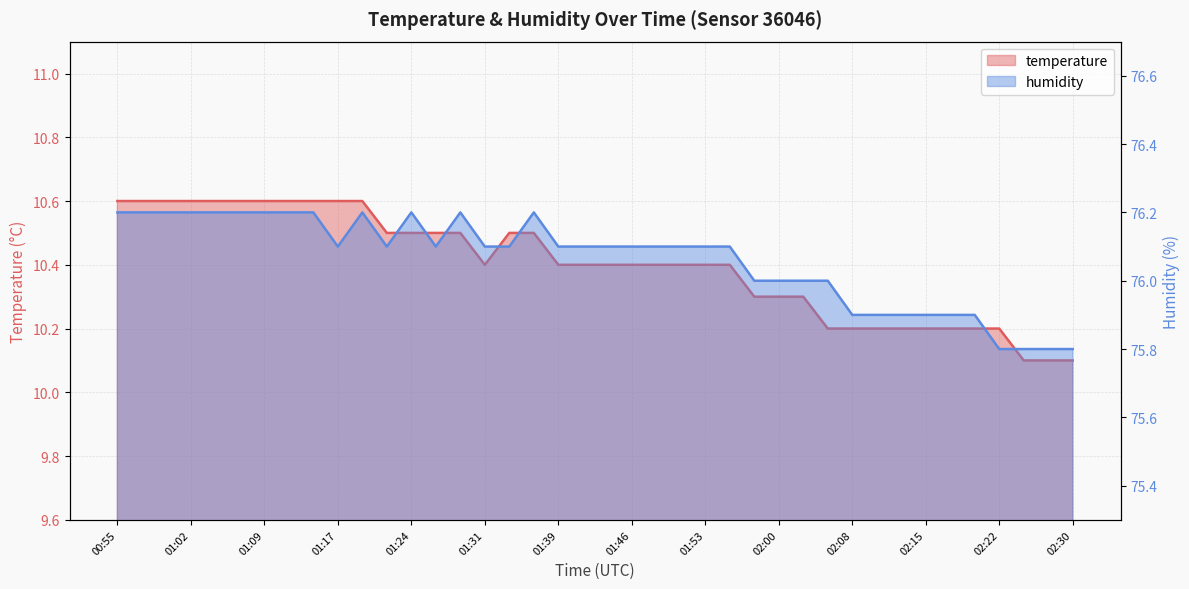

What is the difference between the temperature values at 02:30 and 01:43?

0.3